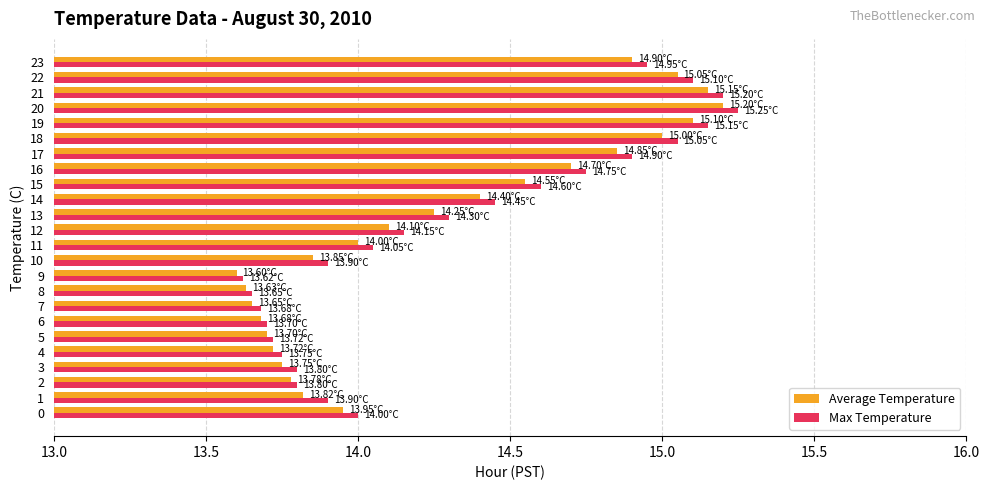

List the series in order of their peak value, highest first.

Max Temperature, Average Temperature